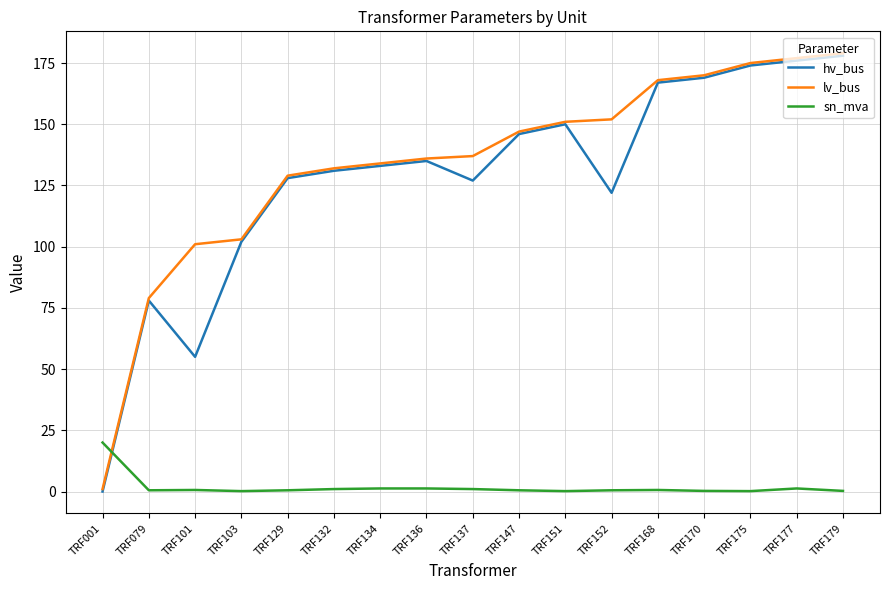

The lv_bus series shows 168.0 at TRF168. True or false?

True